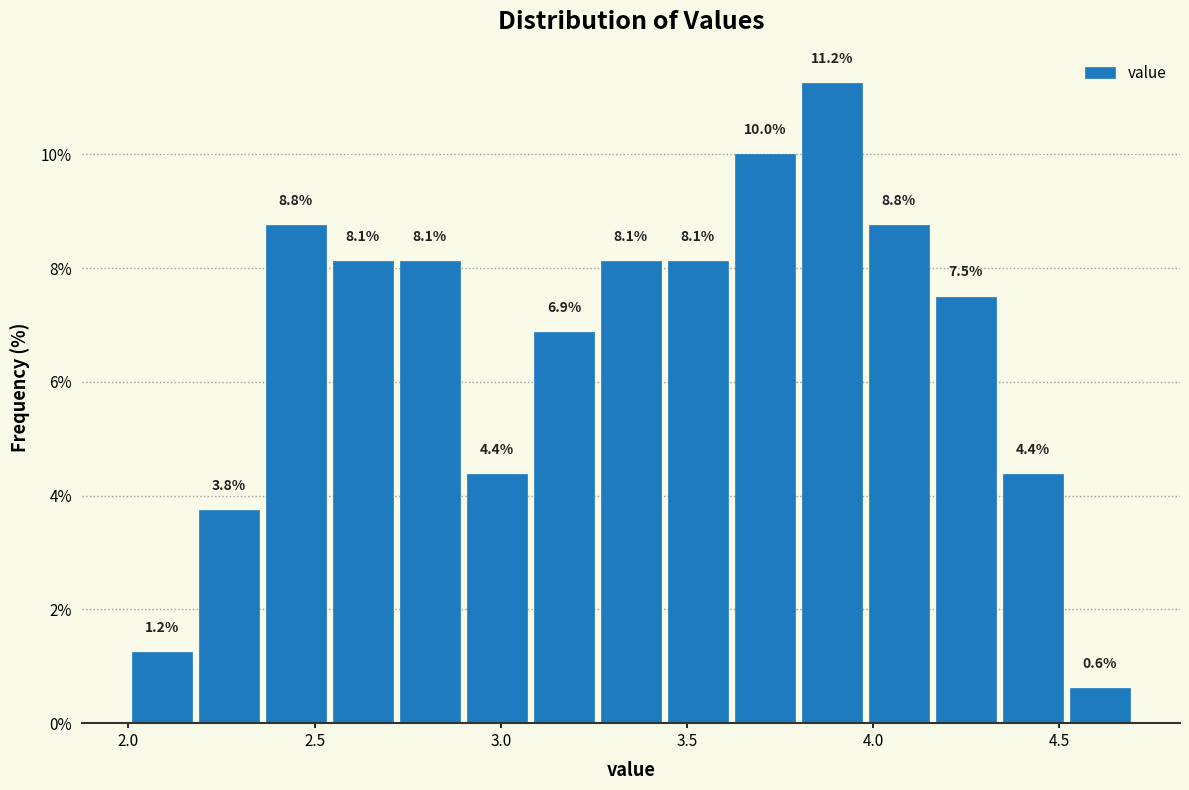

Read against the x-axis, roughly where is the centre of the tallest bar?

3.90